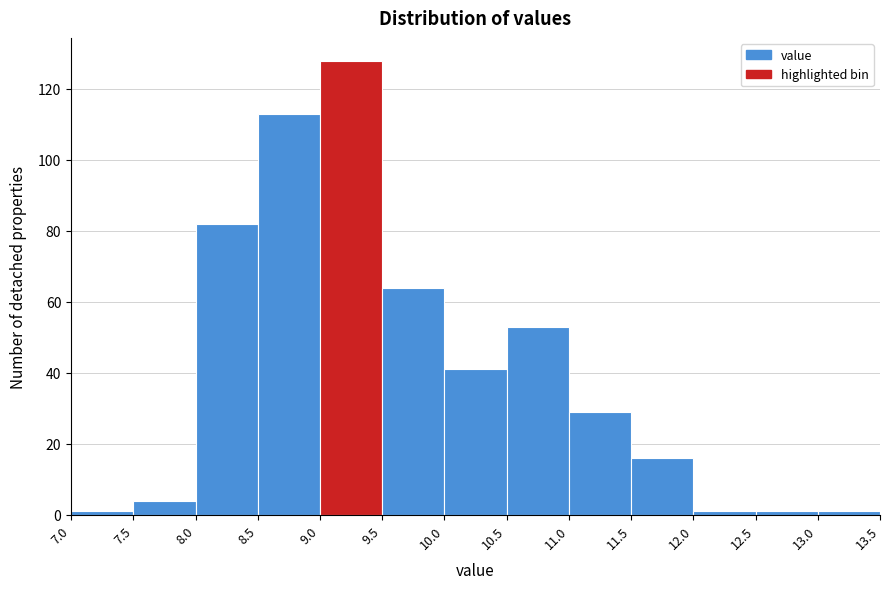

Over which range of the x-axis is the bar tallest?

9.0 to 9.5